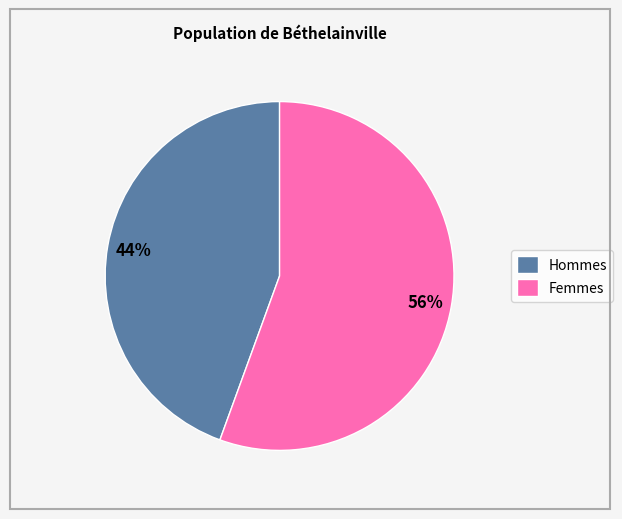

How many segments does this pie chart have?

2